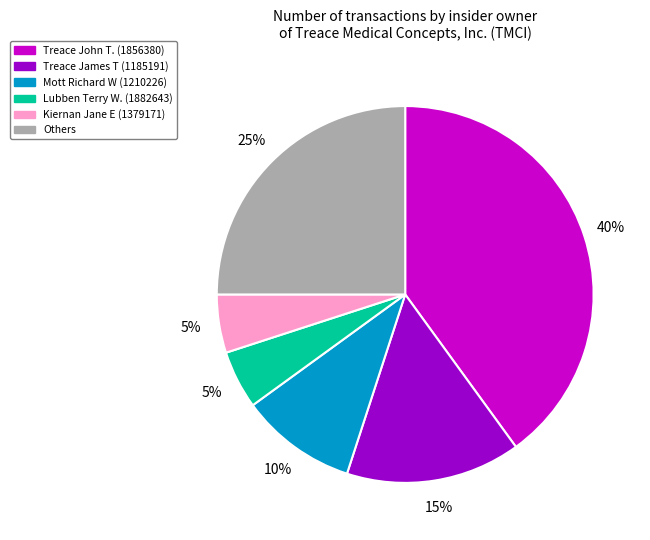

Does any single category account for the majority?

No